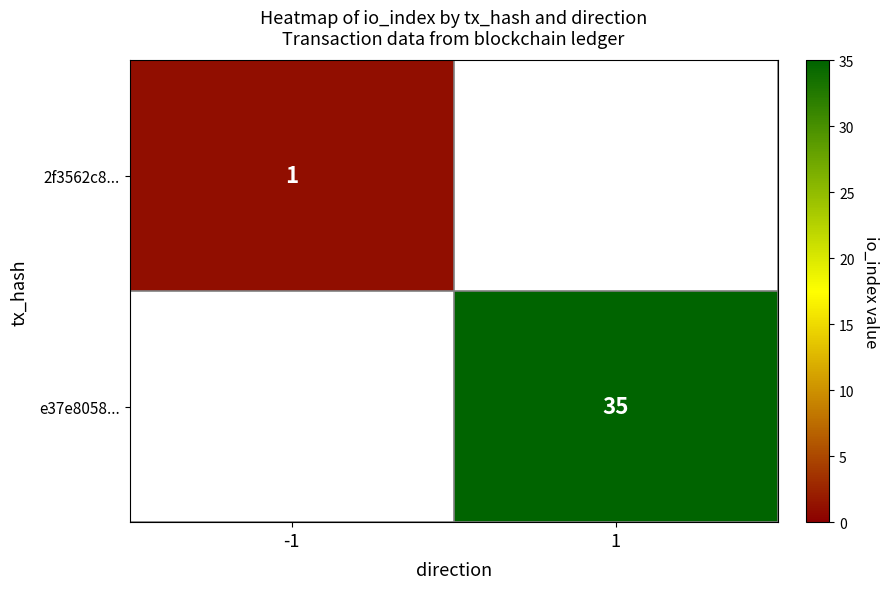

The 2f3562c8... series shows 1 at -1. True or false?

True